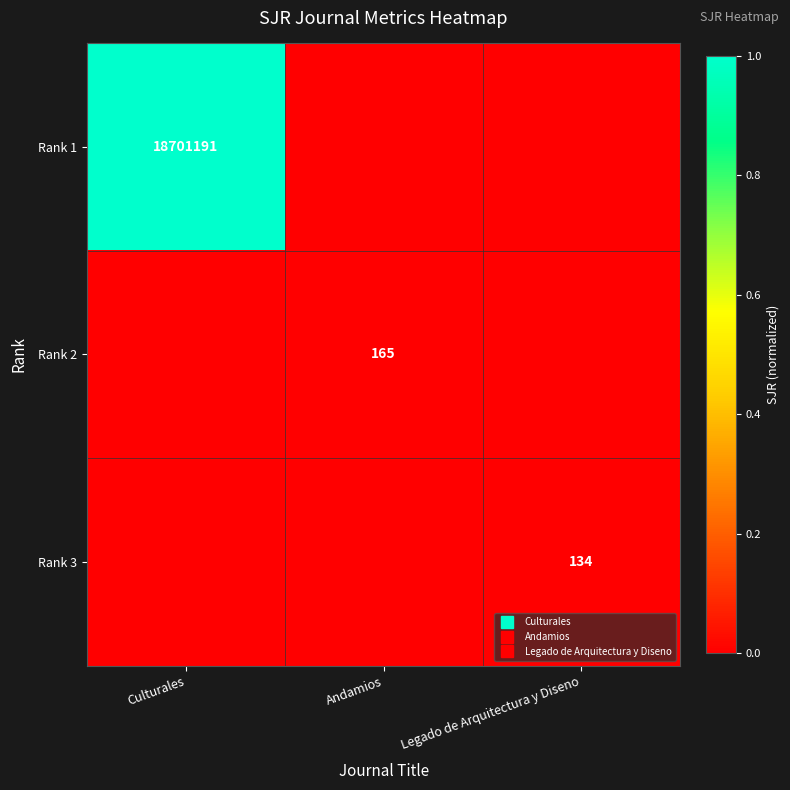

Which category has the lowest value across all series?

Andamios